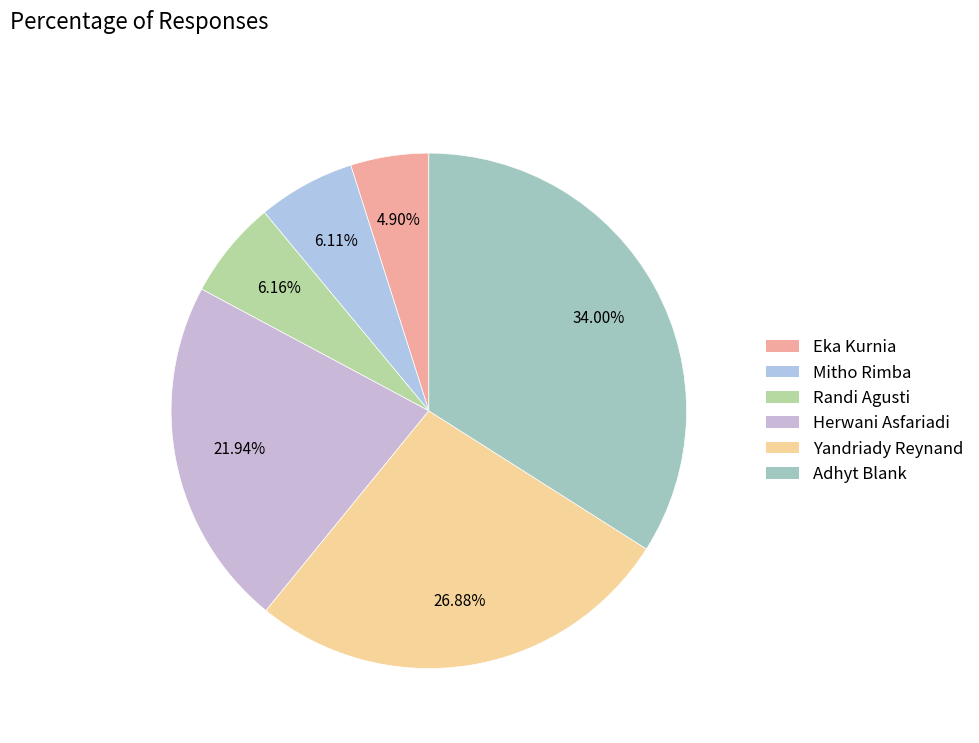

Which category has the biggest portion of the pie?

Adhyt Blank